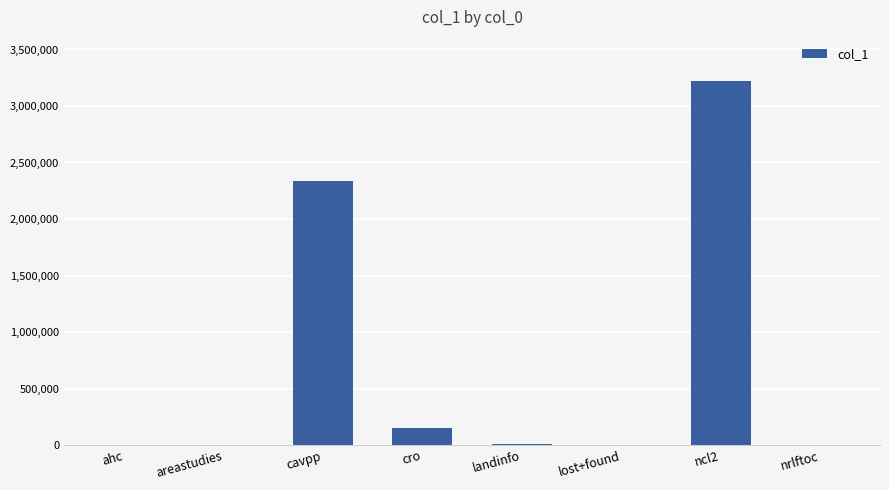

True or false: the data shows 146346 at cro.

True